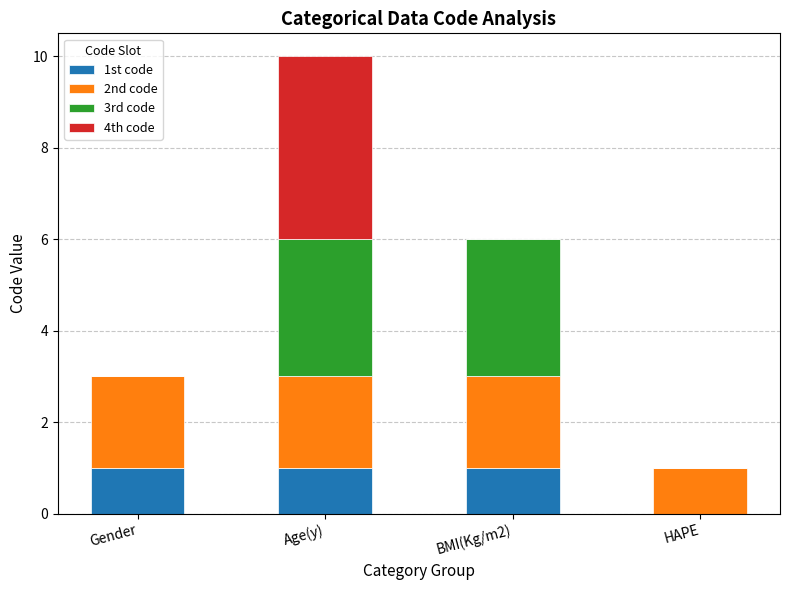

What are all the series names shown in the legend?

1st code, 2nd code, 3rd code, 4th code